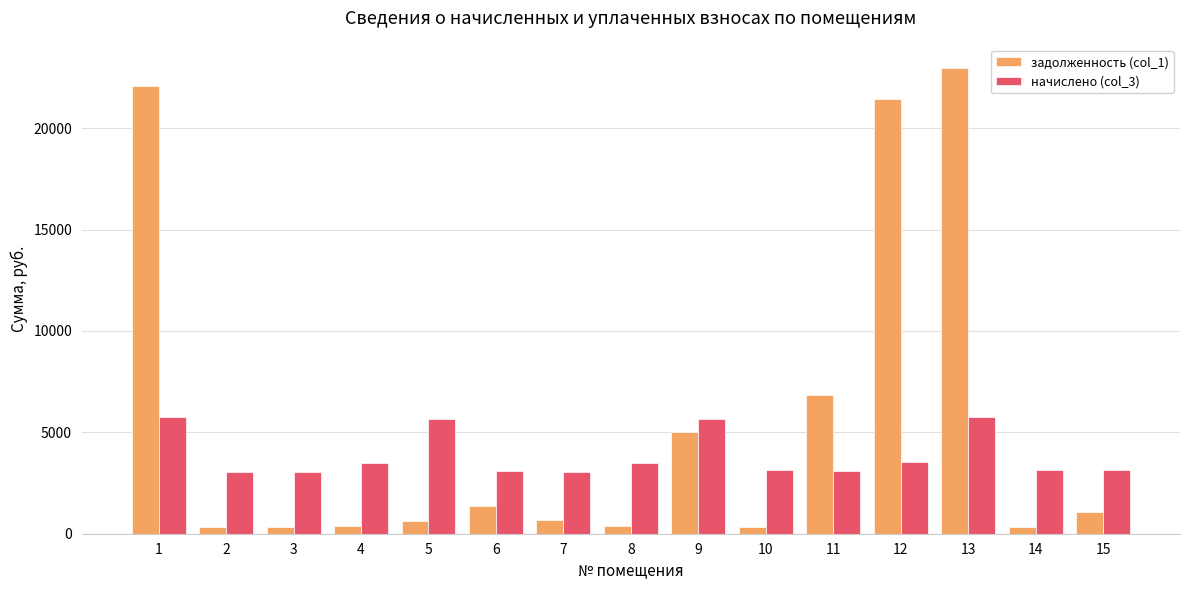

What is the difference between the задолженность (col_1) values at 11 and 1?

15241.6